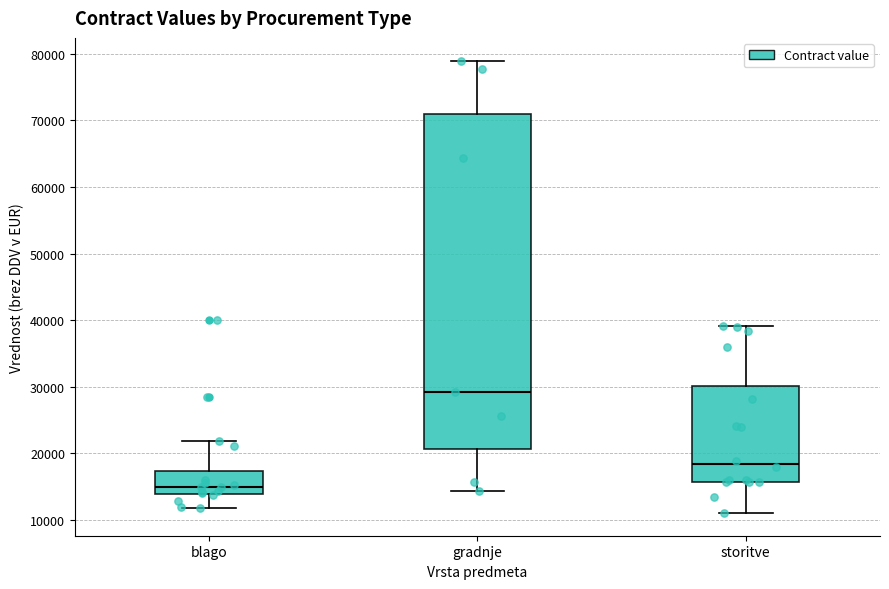

Reading left to right, transcribe this box plot: for each box, give where its median line is, the range the box spans, and where its two whiskers end, as read against the y-axis. The values are not printed on the chart, so give them approximately, as read against the axis.

blago: median 15000, box 14000 to 17000, whiskers 12000 to 22000
gradnje: median 29000, box 21000 to 71000, whiskers 14000 to 79000
storitve: median 18000, box 16000 to 30000, whiskers 11000 to 39000